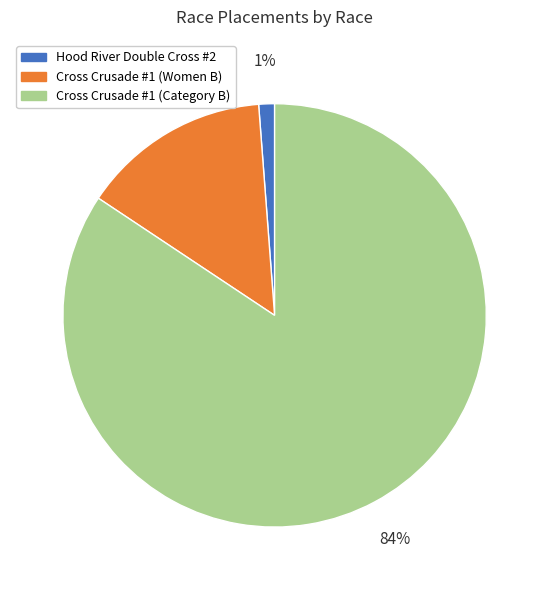

To the nearest percent, what is the average slice percentage?

33%